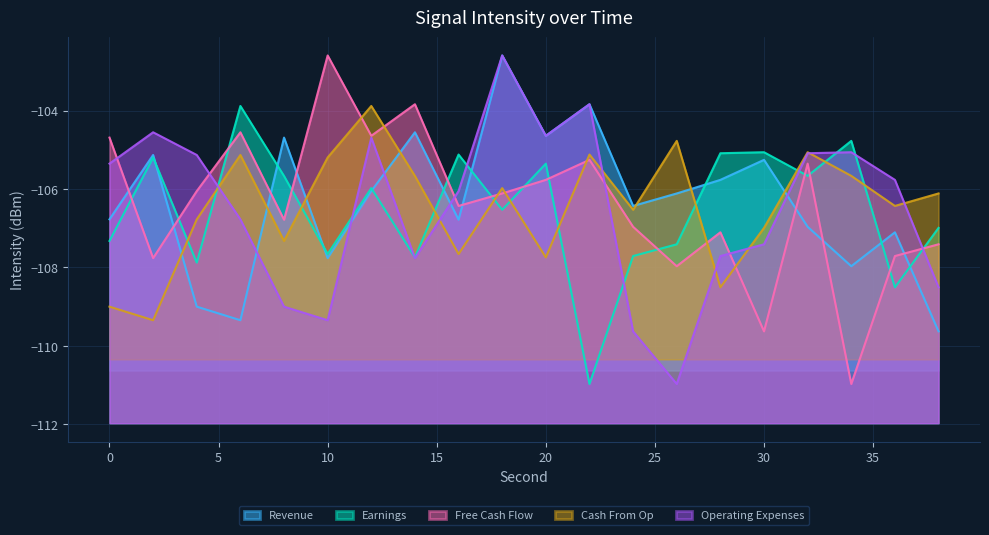

True or false: Operating Expenses has more than 2 interior local peaks.

True